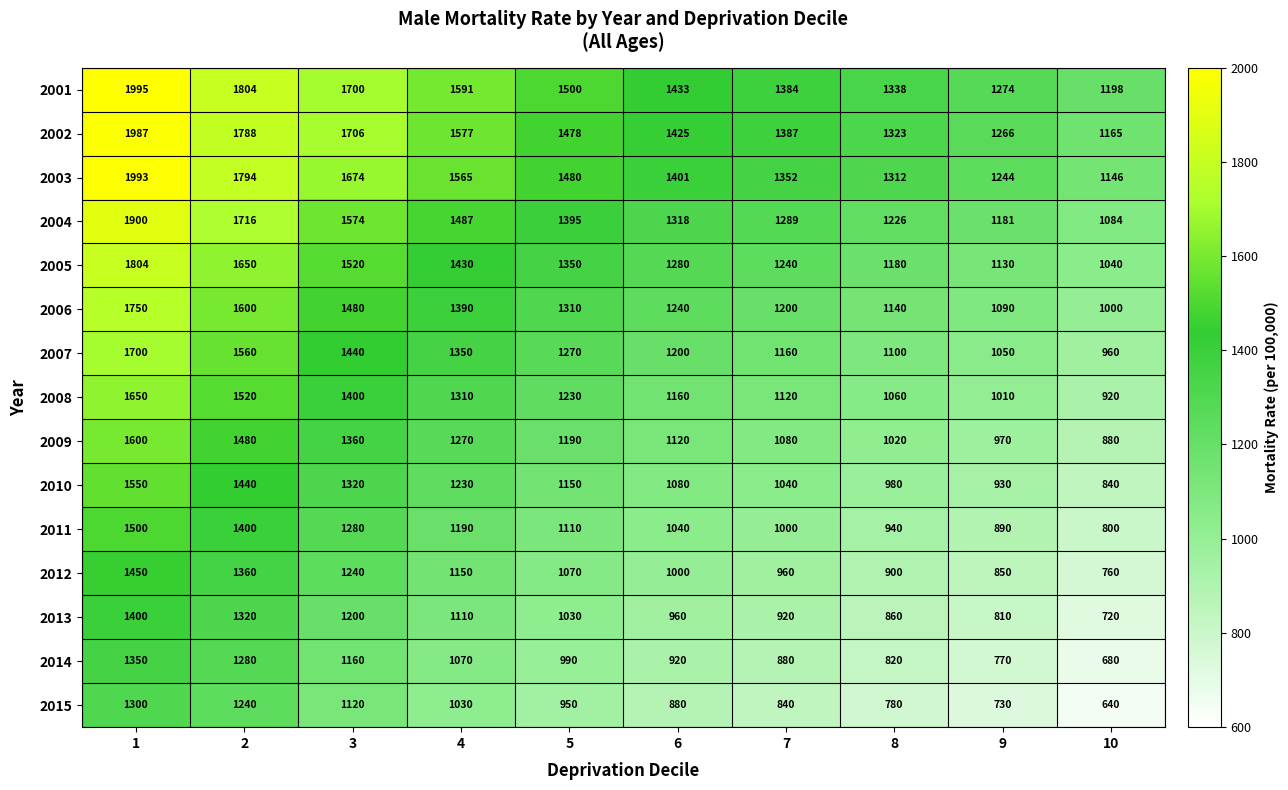

What is the difference between the 2006 values at 10 and 6?

240